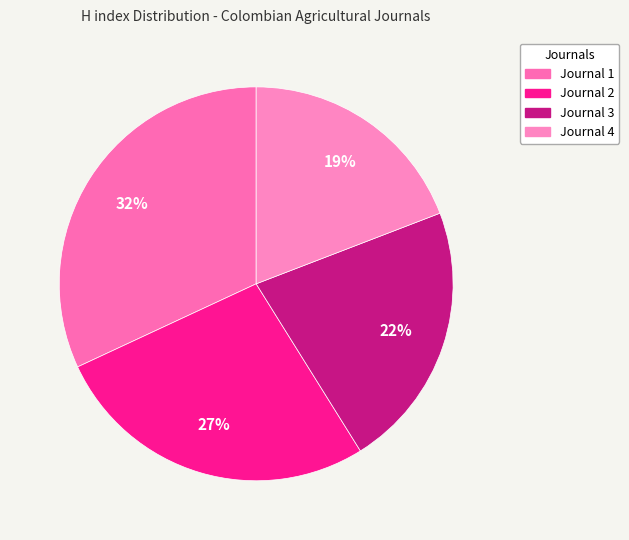

Count the number of slices in the pie.

4